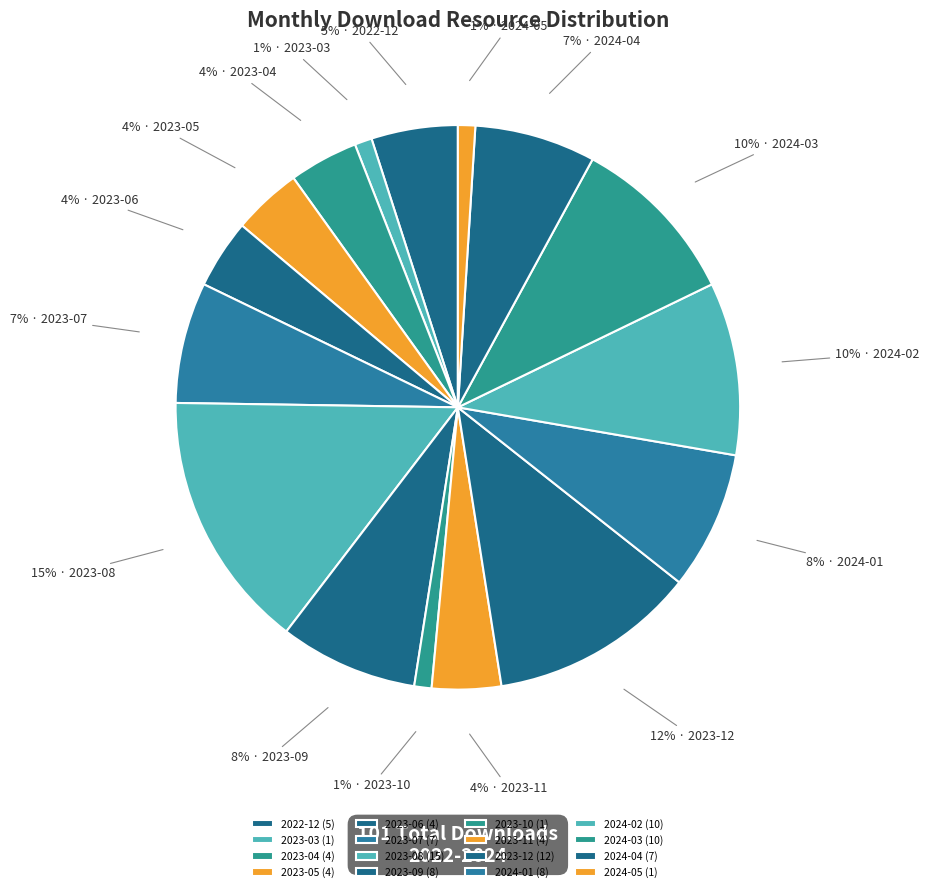

What is the smallest slice in the pie chart?

2023-03